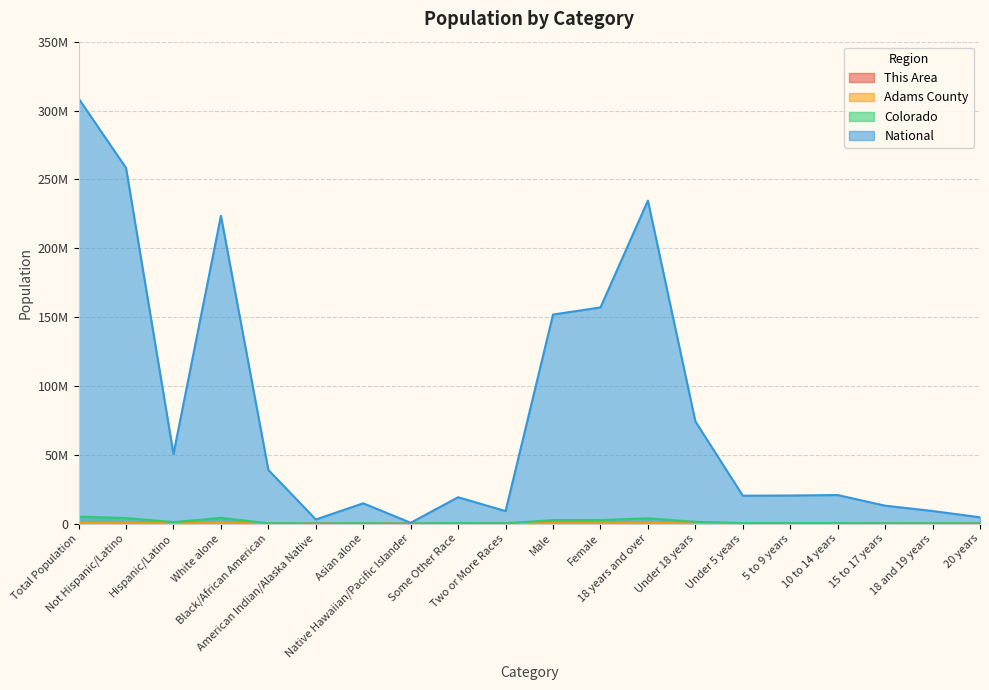

At which category does the chart reach its peak across all series?

Total Population